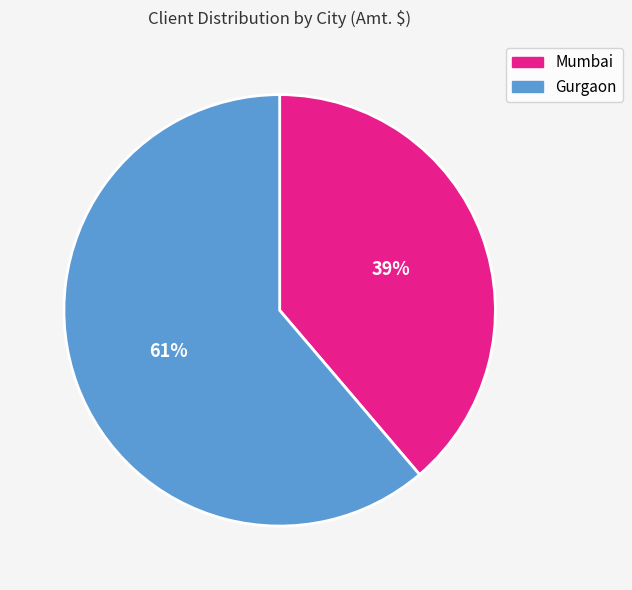

Combined, do Mumbai and Gurgaon account for over 50%?

Yes